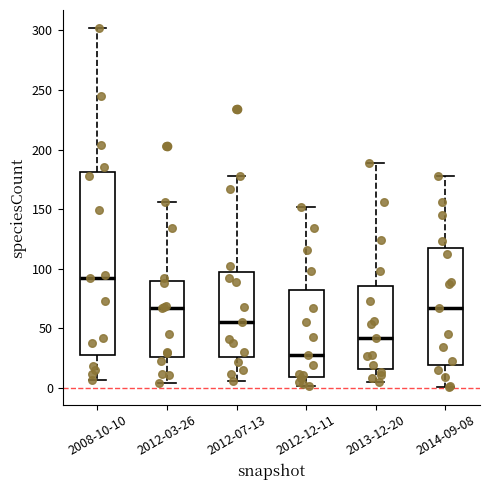

Which box is the tallest, from its lower edge to its upper edge?

2008-10-10